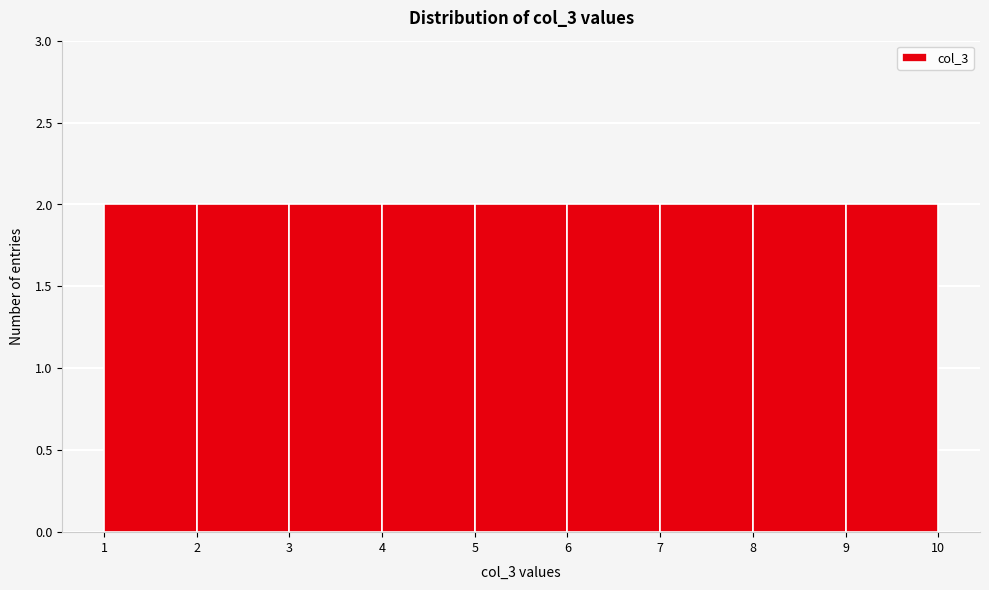

Reading left to right, transcribe this chart: for each bar, give the range it covers on the x-axis and its height. The values are not printed on the chart, so give them approximately, as read against the axis.

1 to 2: 2
2 to 3: 2
3 to 4: 2
4 to 5: 2
5 to 6: 2
6 to 7: 2
7 to 8: 2
8 to 9: 2
9 to 10: 2